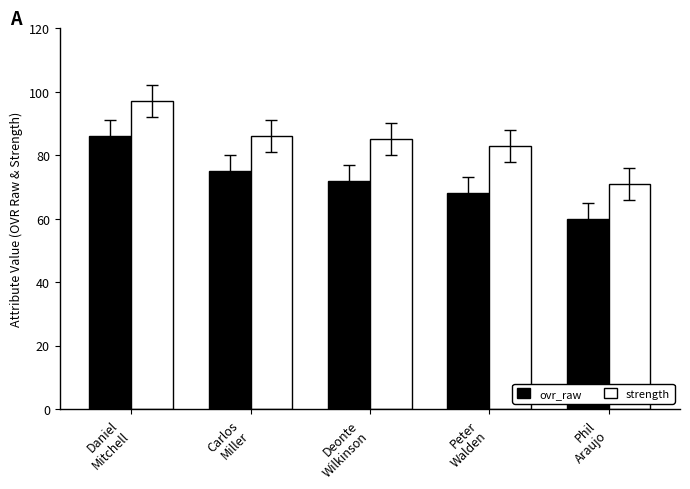

What is the difference between the ovr_raw values at Phil
Araujo and Daniel
Mitchell?

26